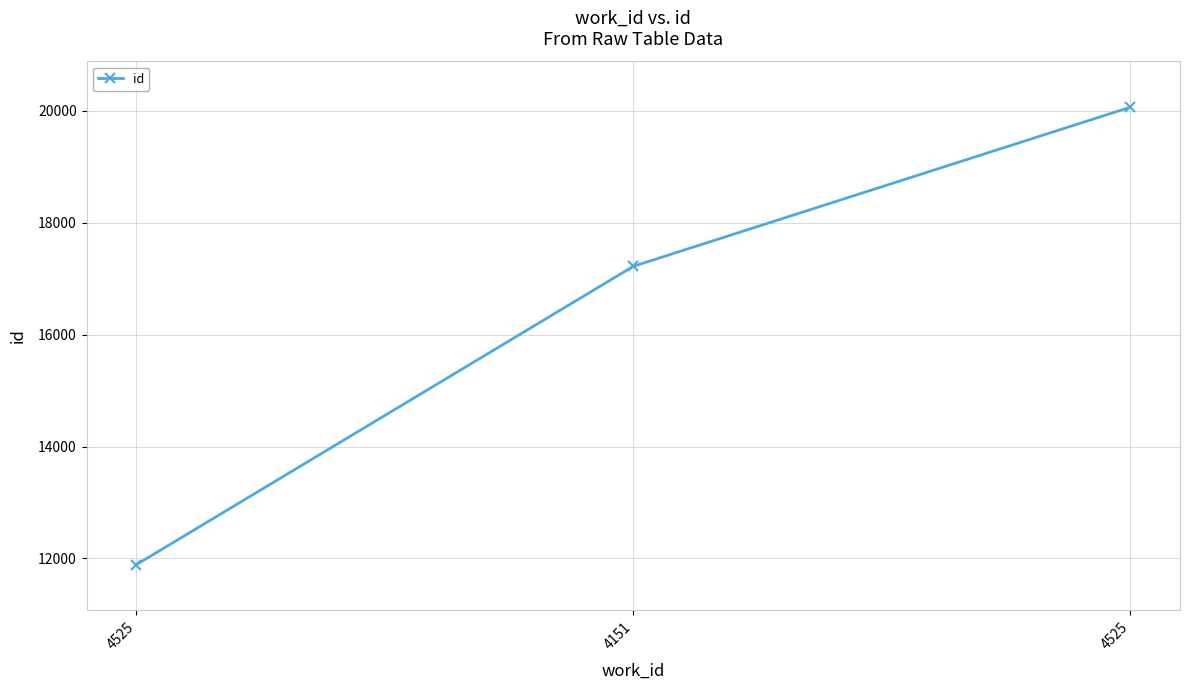

What is the change in value from 4151 to 4525?

+2845